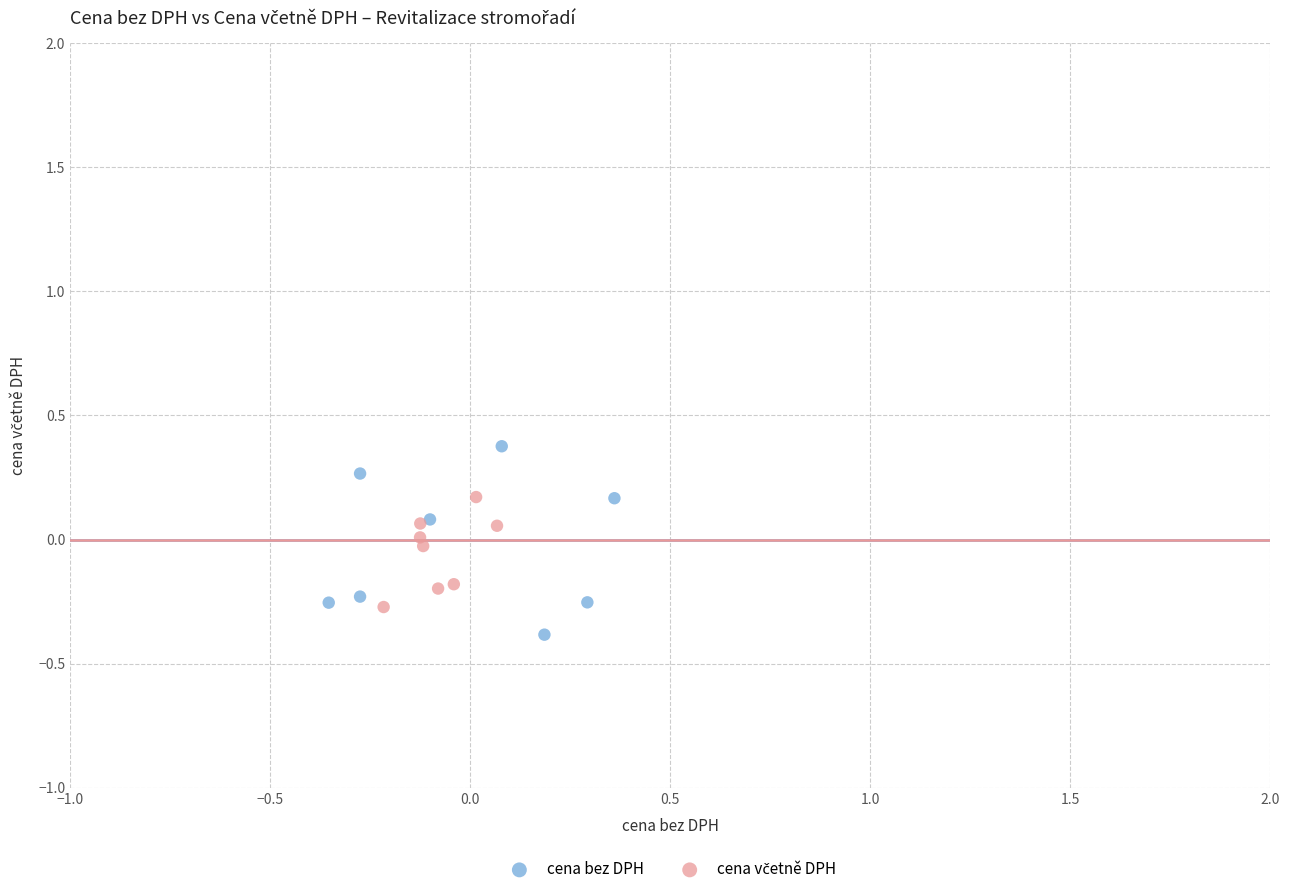

Which series reaches the maximum Y coordinate?

cena bez DPH